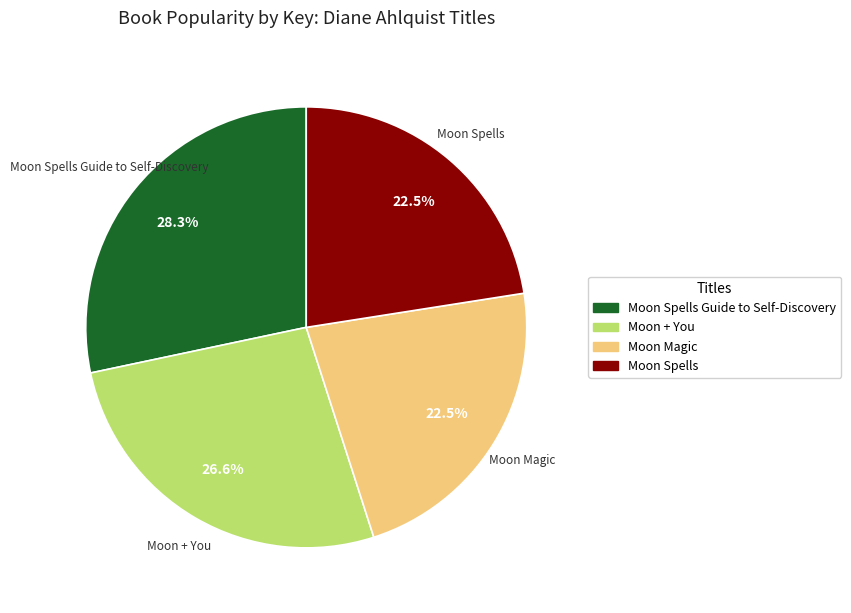

How many slices are in this pie chart?

4